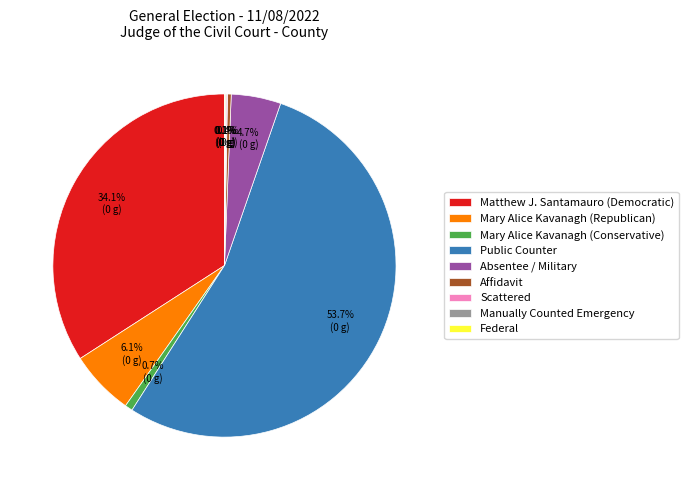

Is there any slice that represents more than half of the pie?

Yes